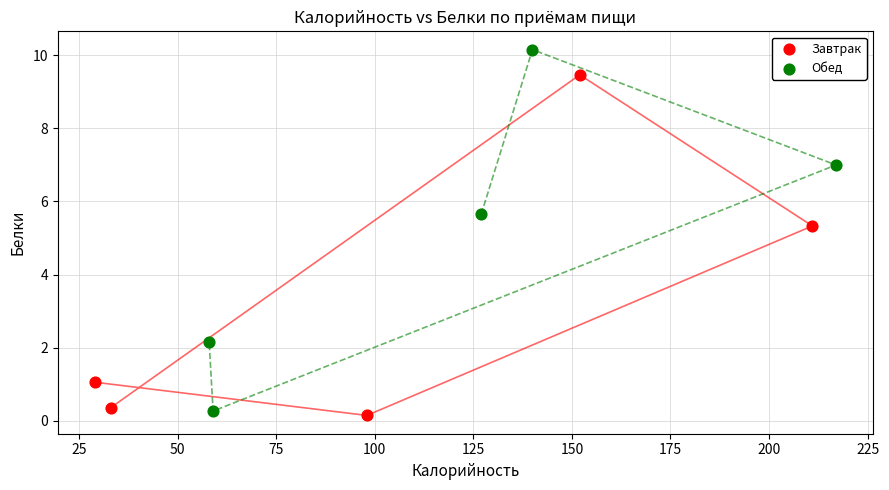

Which series contains the highest Y value?

Обед